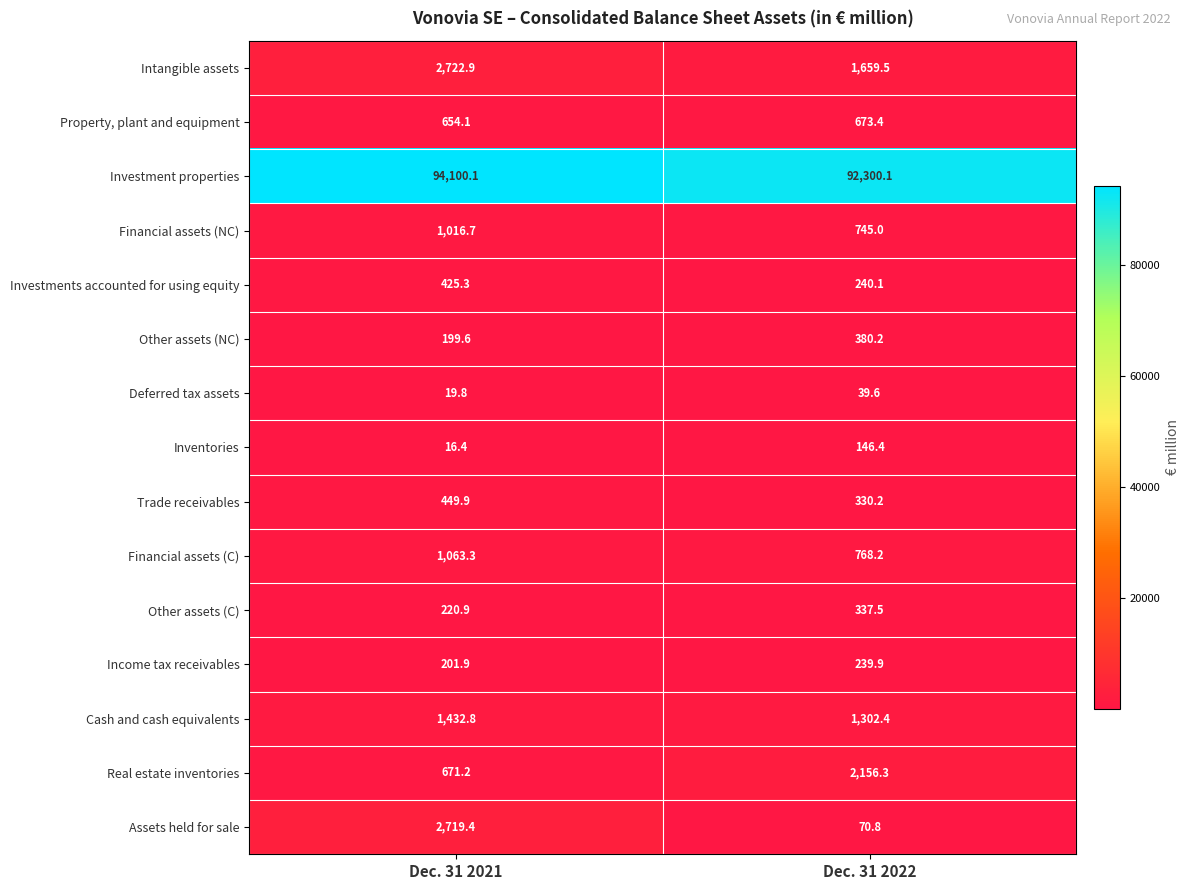

What is the average value of the Real estate inventories series?

1413.8